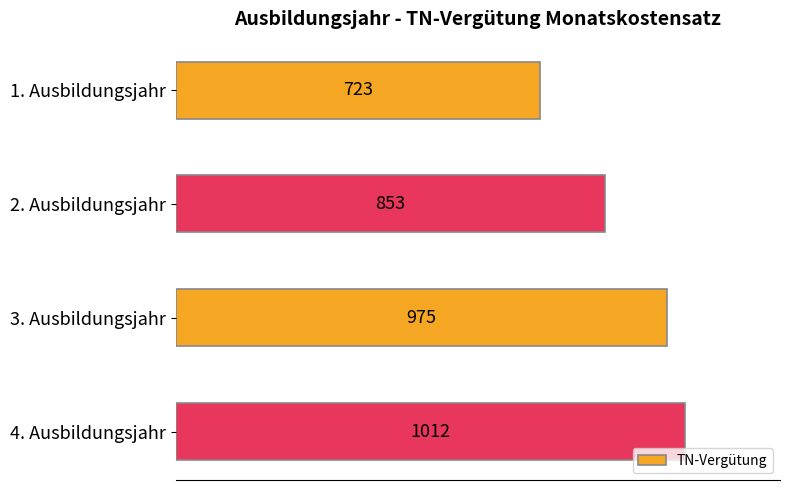

Reading top to bottom, transcribe all the data shown in this chart.

1. Ausbildungsjahr=723	2. Ausbildungsjahr=853	3. Ausbildungsjahr=975	4. Ausbildungsjahr=1012